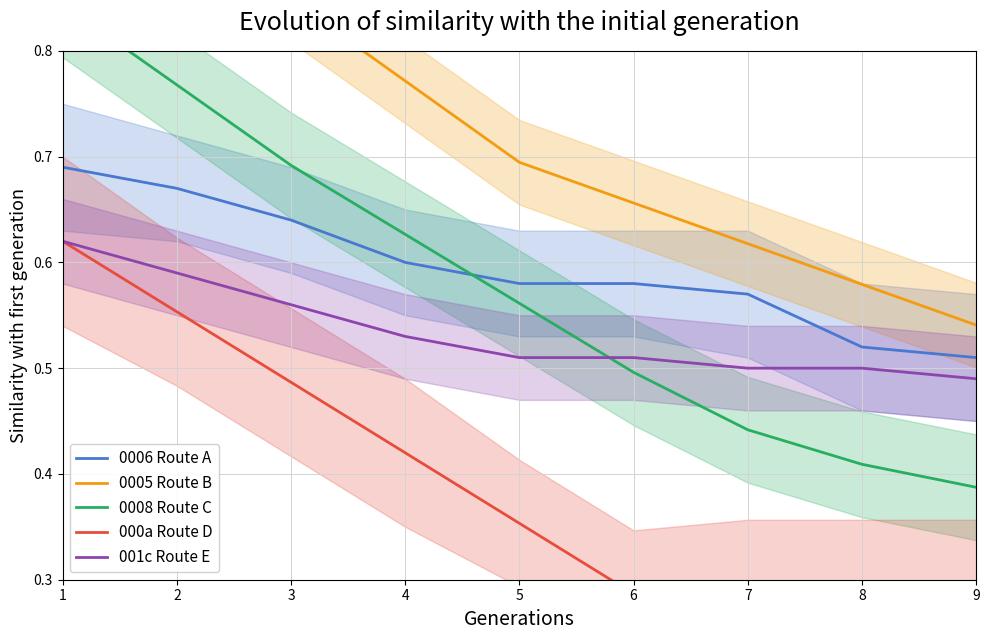

Reading left to right, extract all data points from this chart.

0006 Route A: 1=0.7	2=0.7	3=0.6	4=0.6	5=0.6	6=0.6	7=0.6	8=0.5	9=0.5
0005 Route B: 1=1.0	2=0.9	3=0.8	4=0.8	5=0.7	6=0.7	7=0.6	8=0.6	9=0.5
0008 Route C: 1=0.8	2=0.8	3=0.7	4=0.6	5=0.6	6=0.5	7=0.4	8=0.4	9=0.4
000a Route D: 1=0.6	2=0.6	3=0.5	4=0.4	5=0.4	6=0.3	7=0.3	8=0.3	9=0.3
001c Route E: 1=0.6	2=0.6	3=0.6	4=0.5	5=0.5	6=0.5	7=0.5	8=0.5	9=0.5